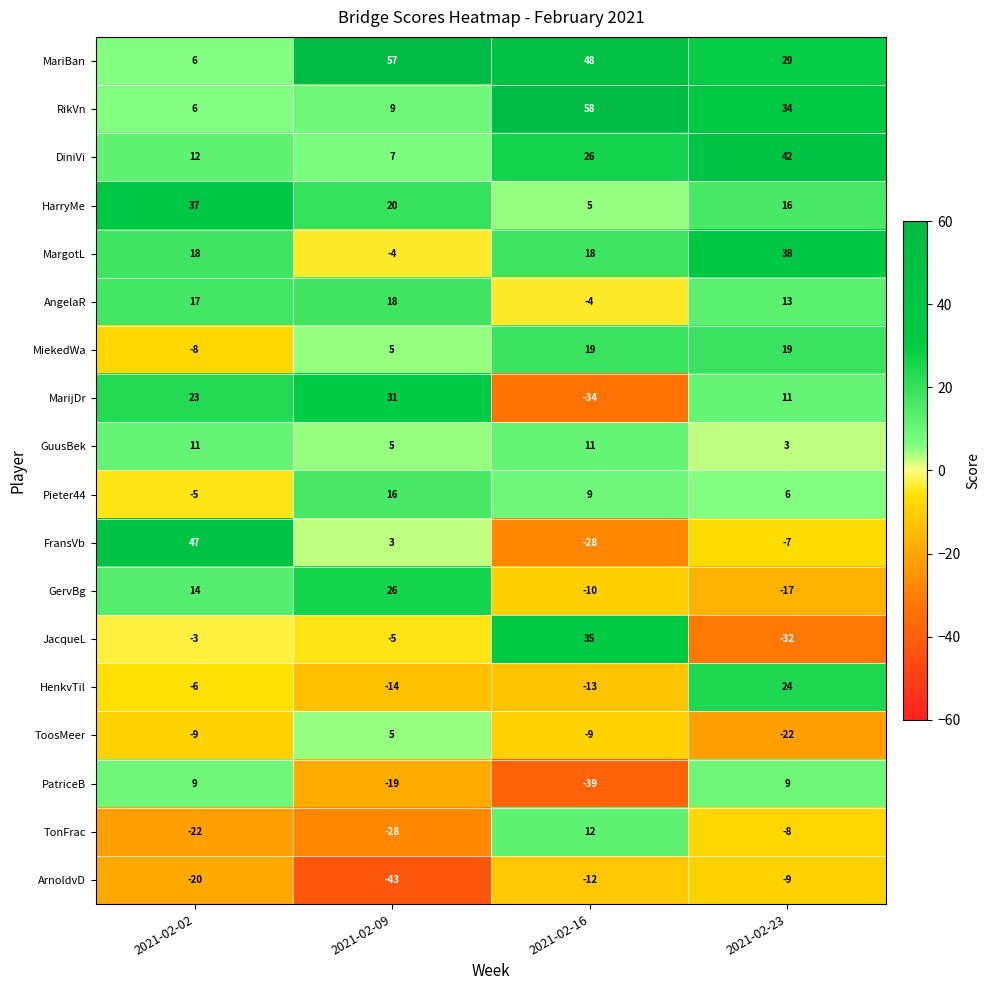

Which category has the highest value across all series?

2021-02-16